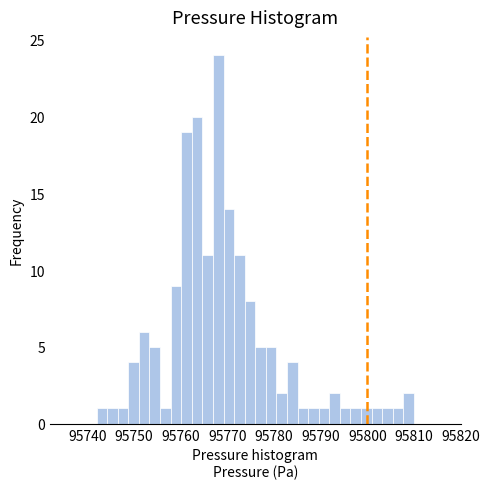

Read against the x-axis, roughly where is the centre of the tallest bar?

95768